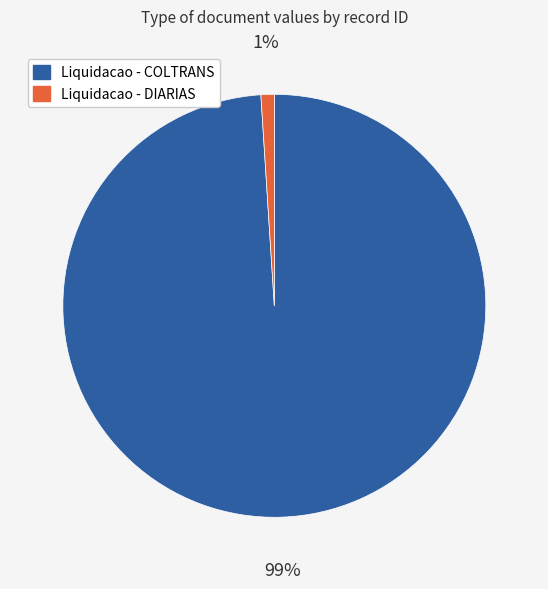

To the nearest percent, what is the average slice percentage?

50%